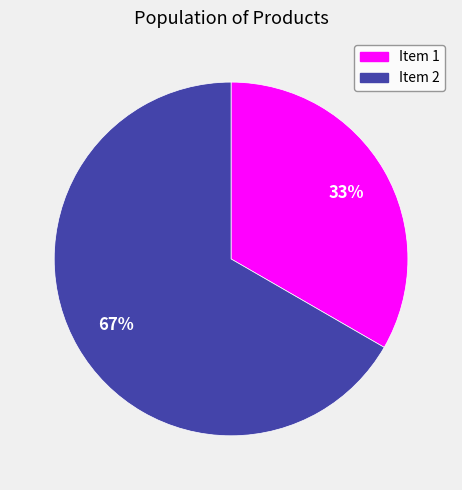

To the nearest percent, what is the average slice percentage?

50%